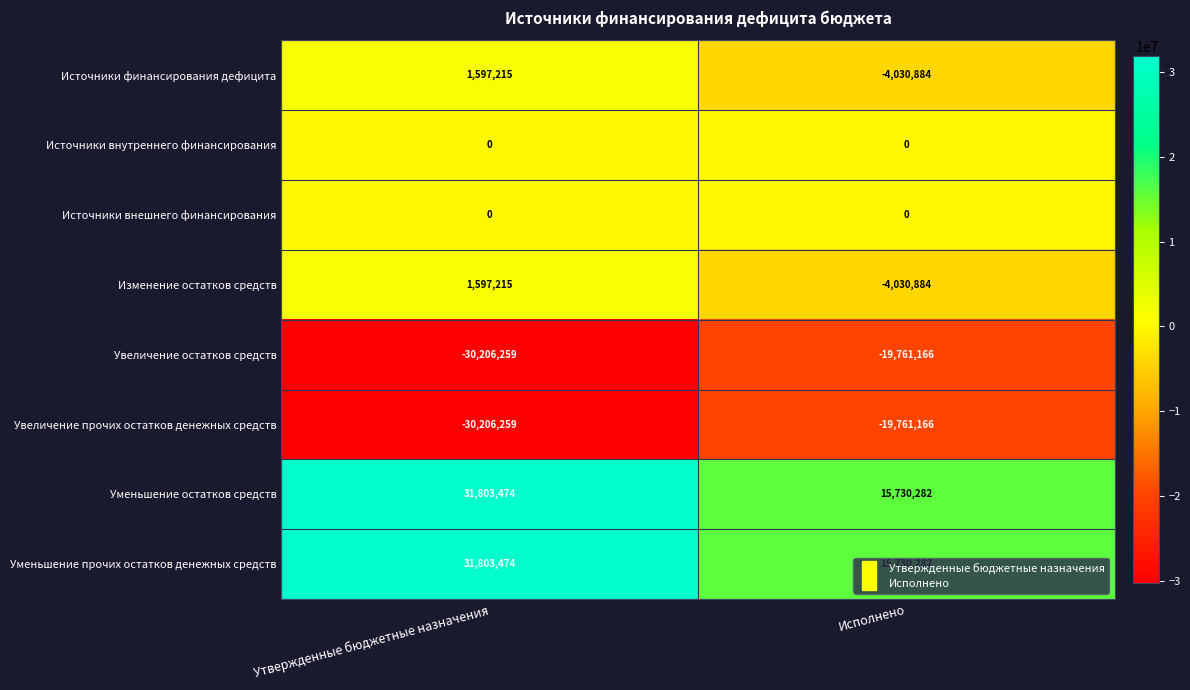

What is the spread (max minus min) of values at Исполнено?

35491448